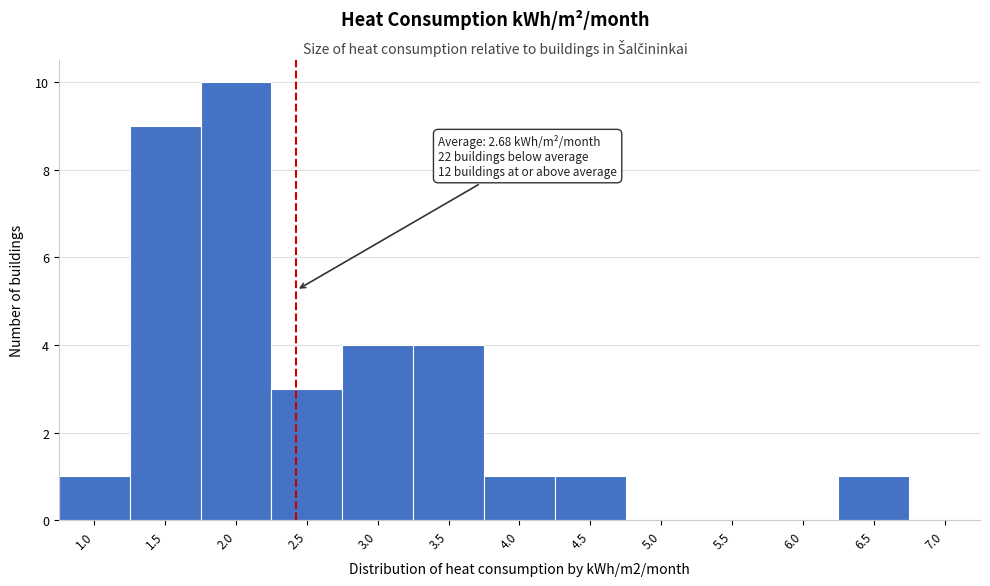

Reading left to right, transcribe all the data shown in this chart.

1.0=1	1.5=9	2.0=10	2.5=3	3.0=4	3.5=4	4.0=1	4.5=1	5.0=0	5.5=0	6.0=0	6.5=1	7.0=0